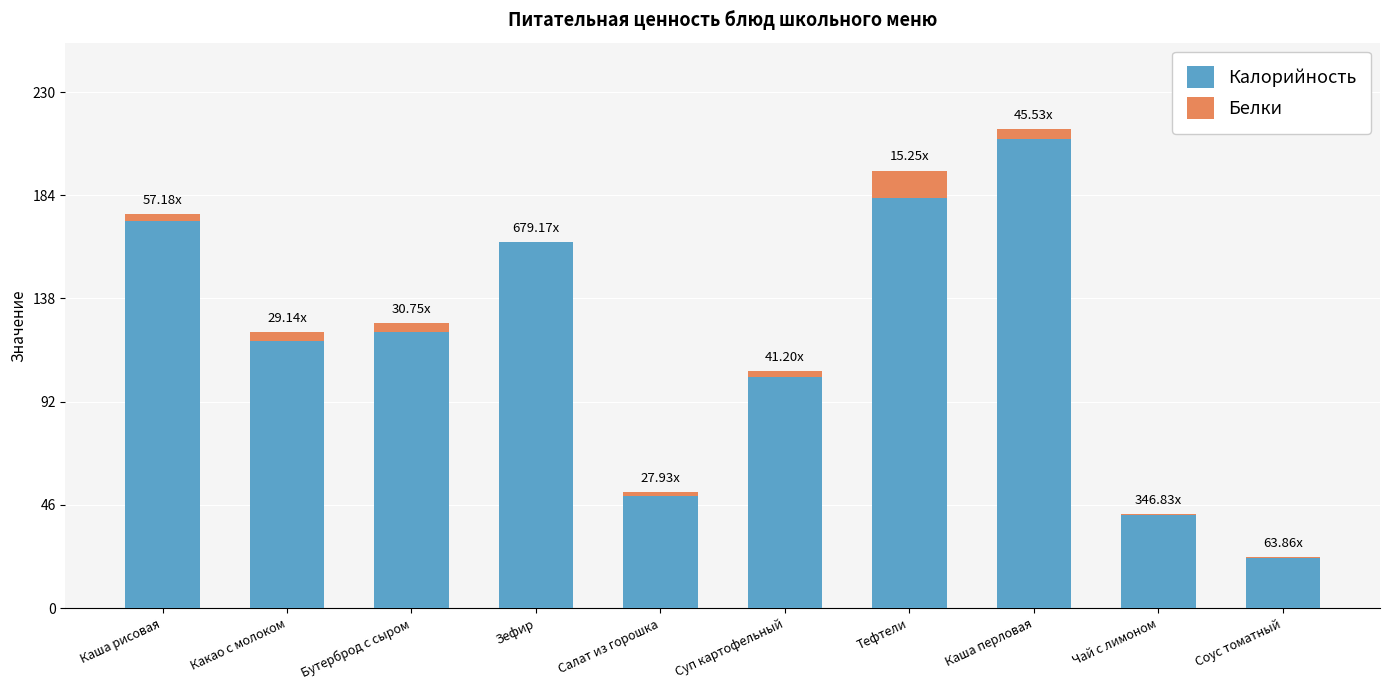

Which category has the highest value in the Калорийность series?

Каша перловая